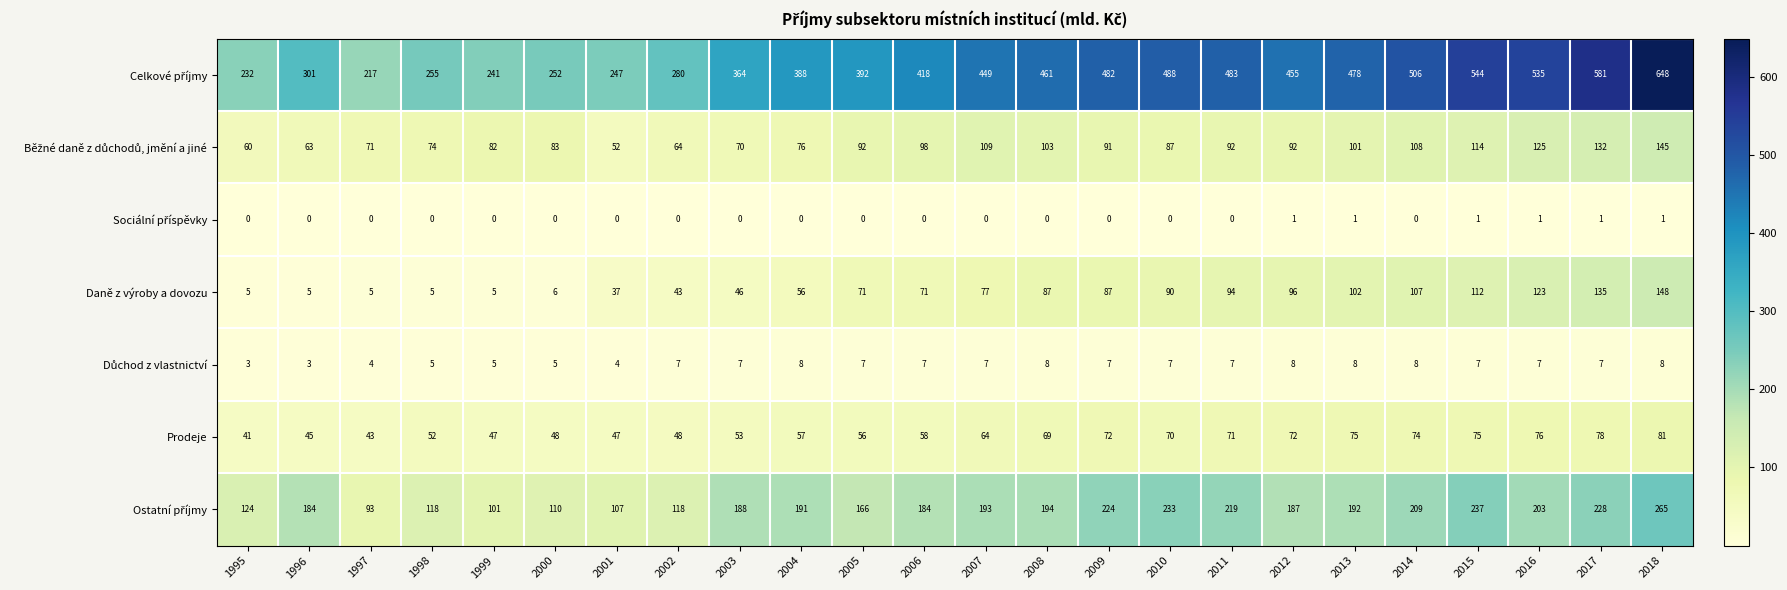

What is the sum of all Prodeje values?

1472